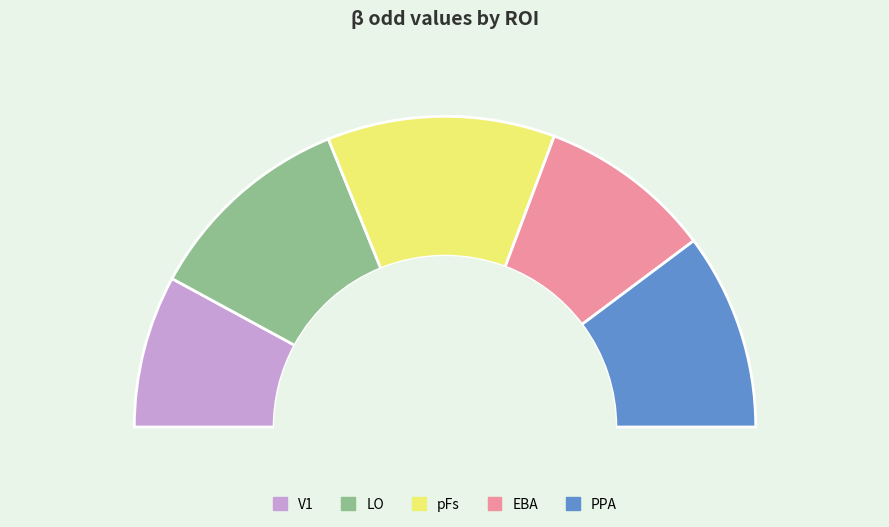

Between LO and PPA, which is larger?

LO